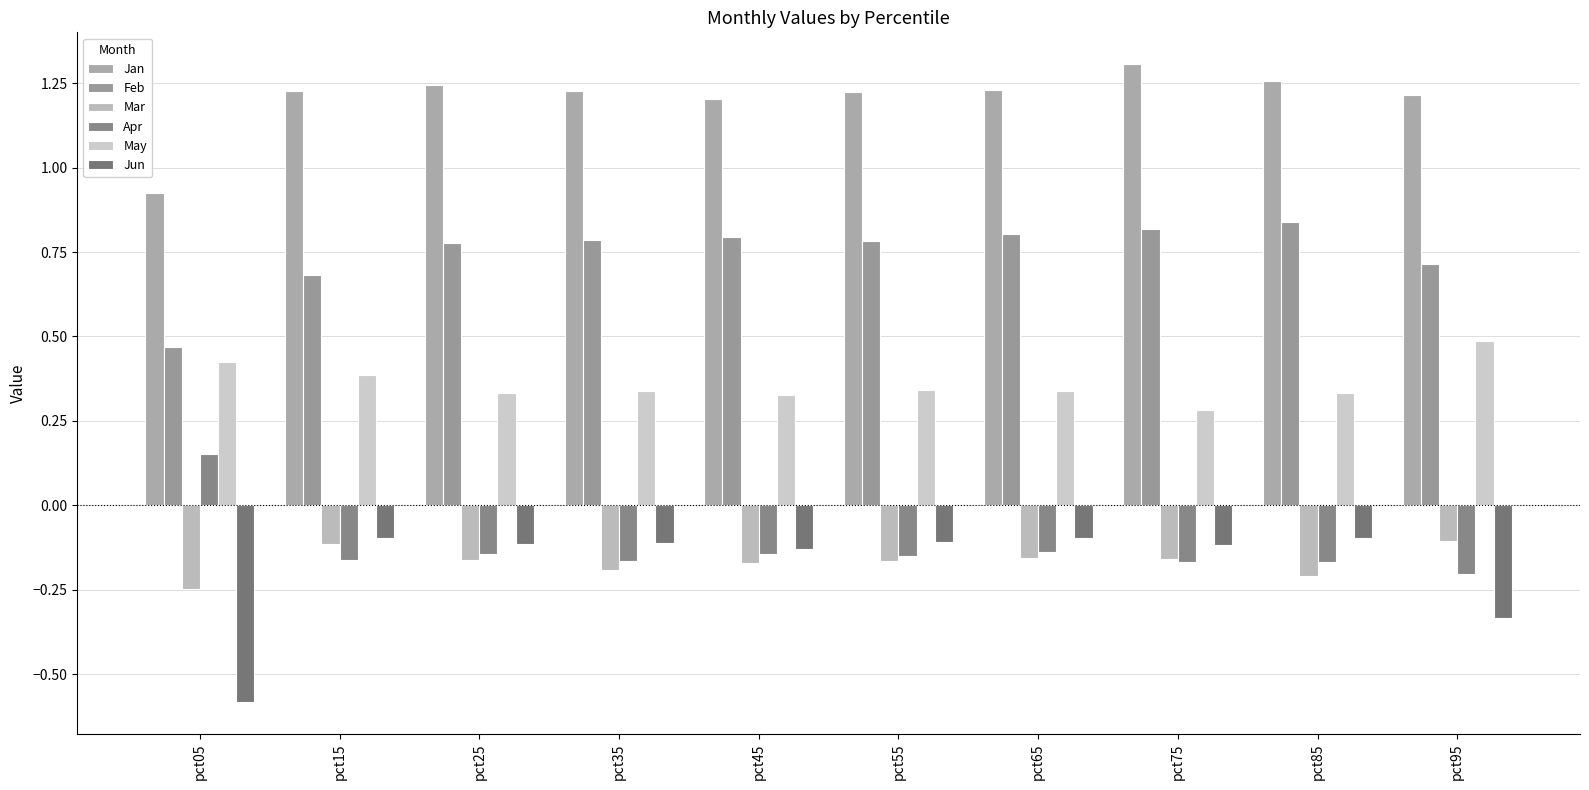

Which series has the largest total across all categories?

Jan